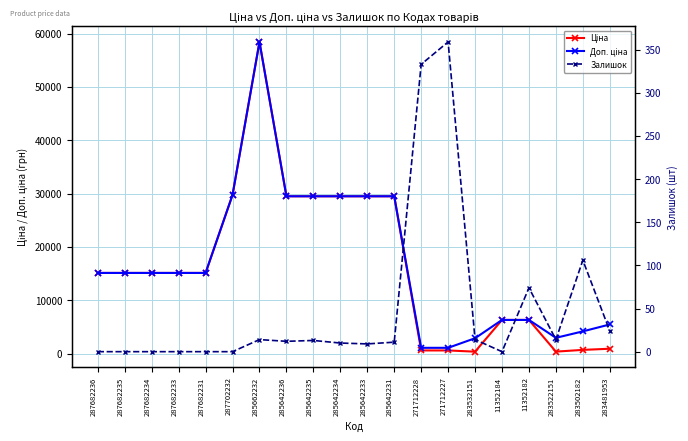

How many data points in Доп. ціна are less than 15120?

8